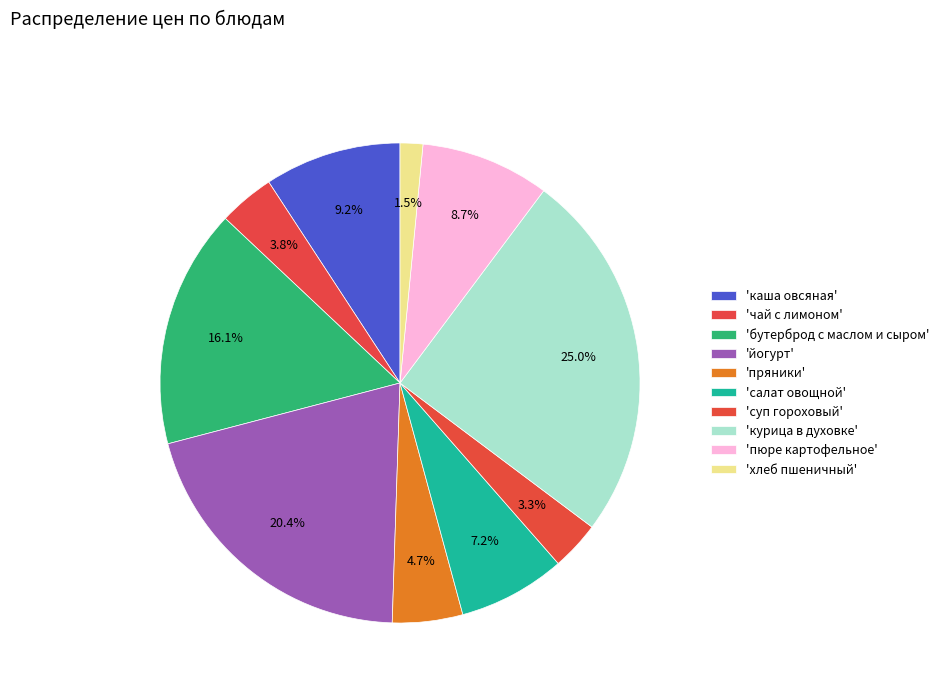

To the nearest percent, what is the difference between the largest and smallest slice percentages?

23%